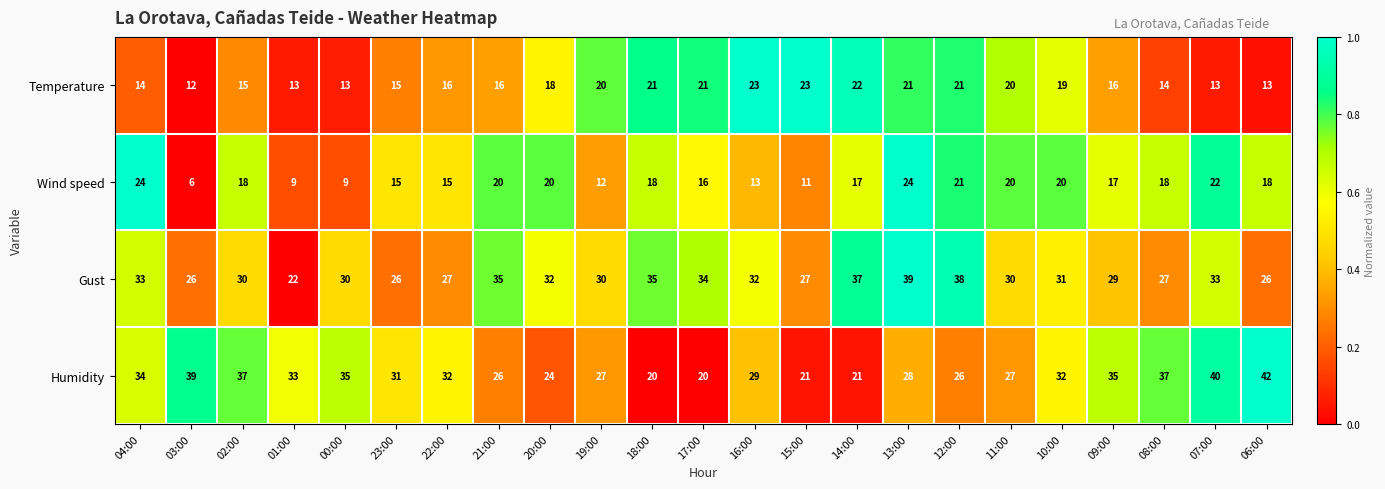

Which series has the largest range (max minus min)?

Humidity